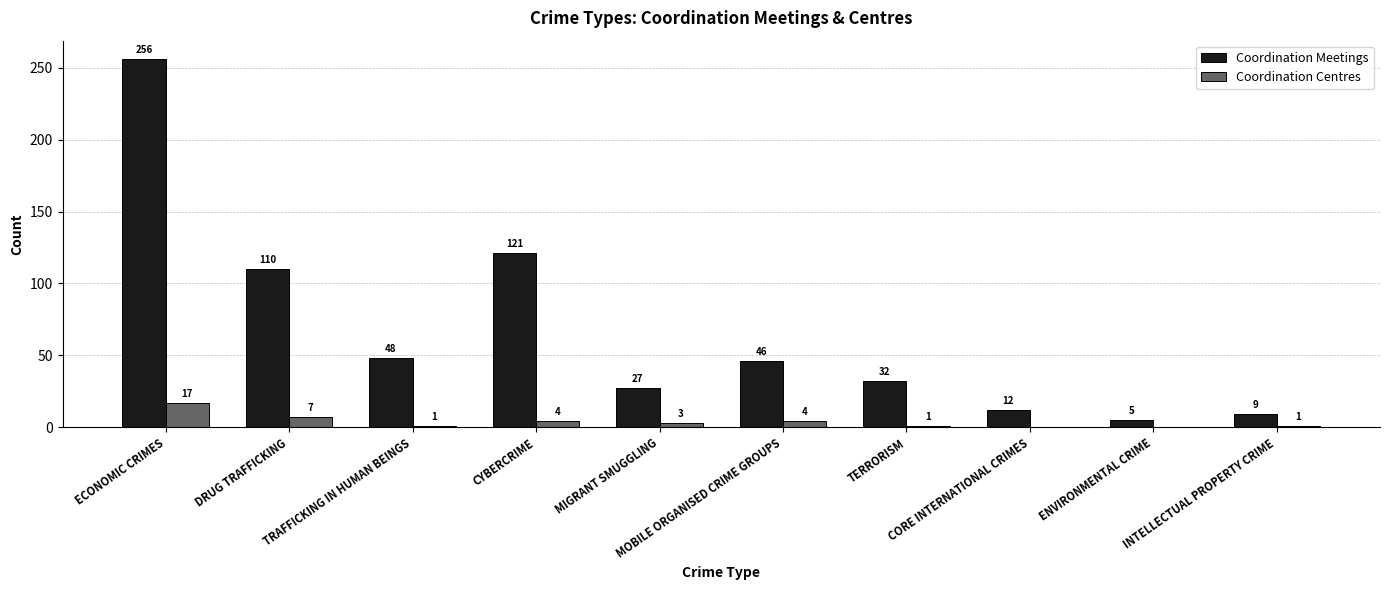

What is the sum of all Coordination Centres values?

38